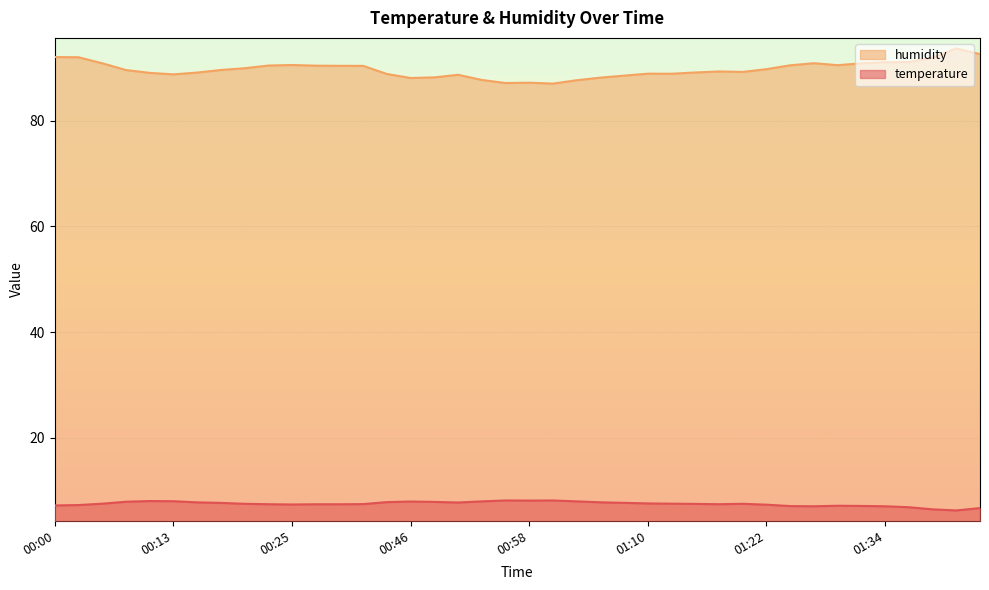

Which series has the largest range (max minus min)?

humidity